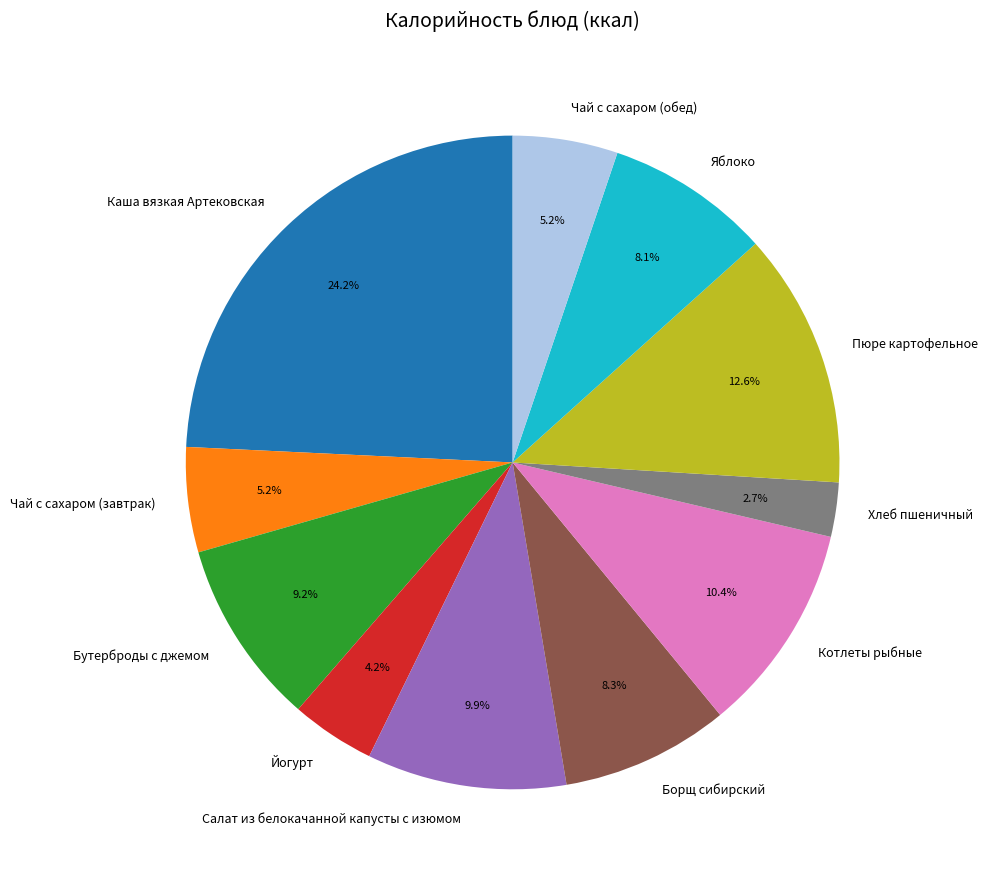

Count the number of slices in the pie.

11